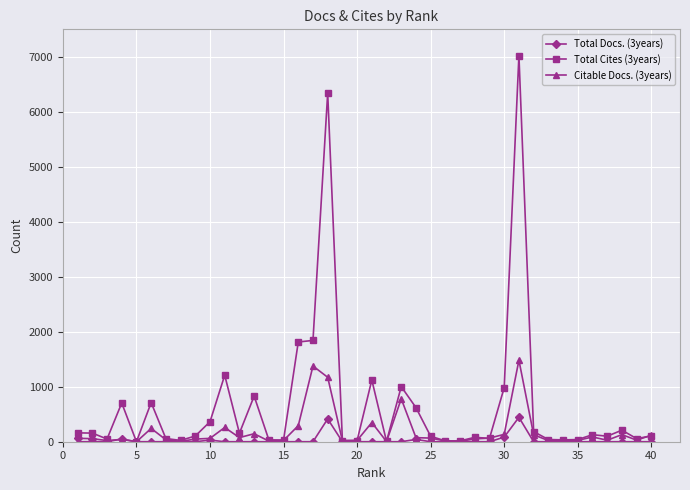

How many lines are shown in the chart?

3